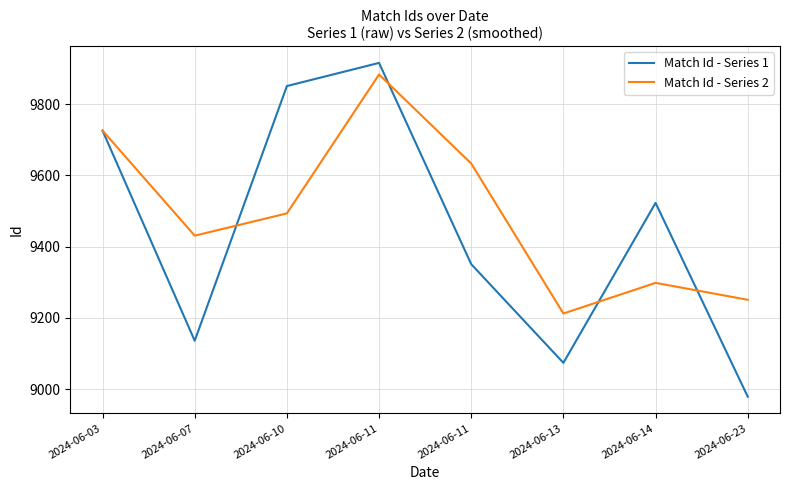

How many intersections are there between Match Id - Series 1 and Match Id - Series 2?

4